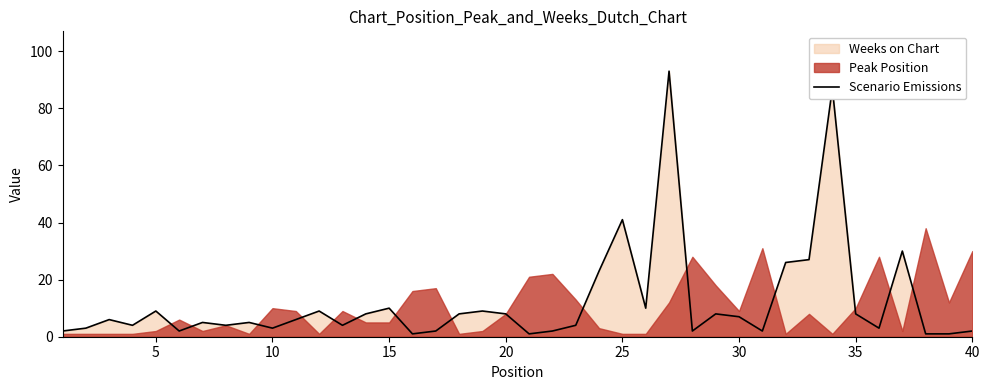

What is the difference between the maximum and minimum values?

92